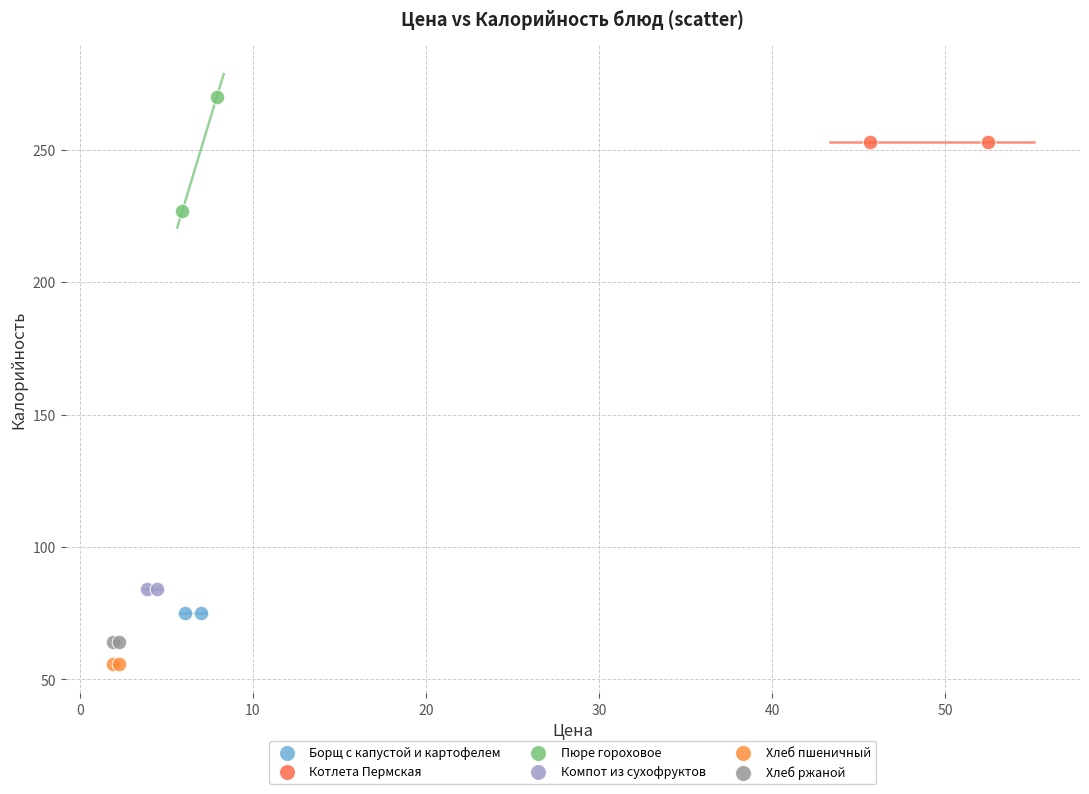

Which series reaches the maximum Y coordinate?

Пюре гороховое